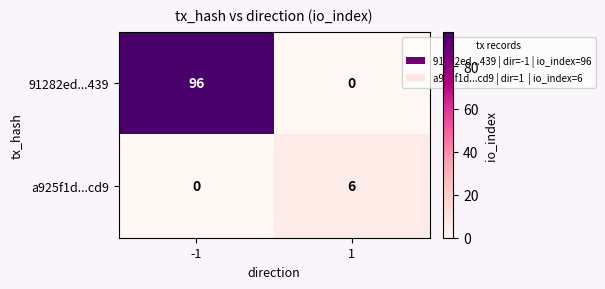

How many categories are shown in the chart?

2